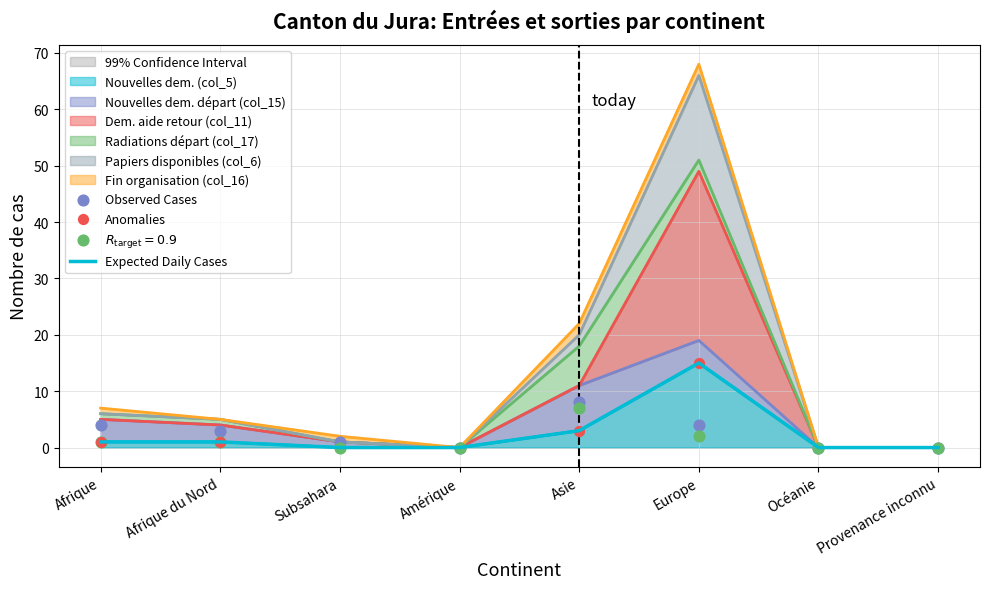

Which series contains the lowest Y value?

Nouvelles dem. (col_5)